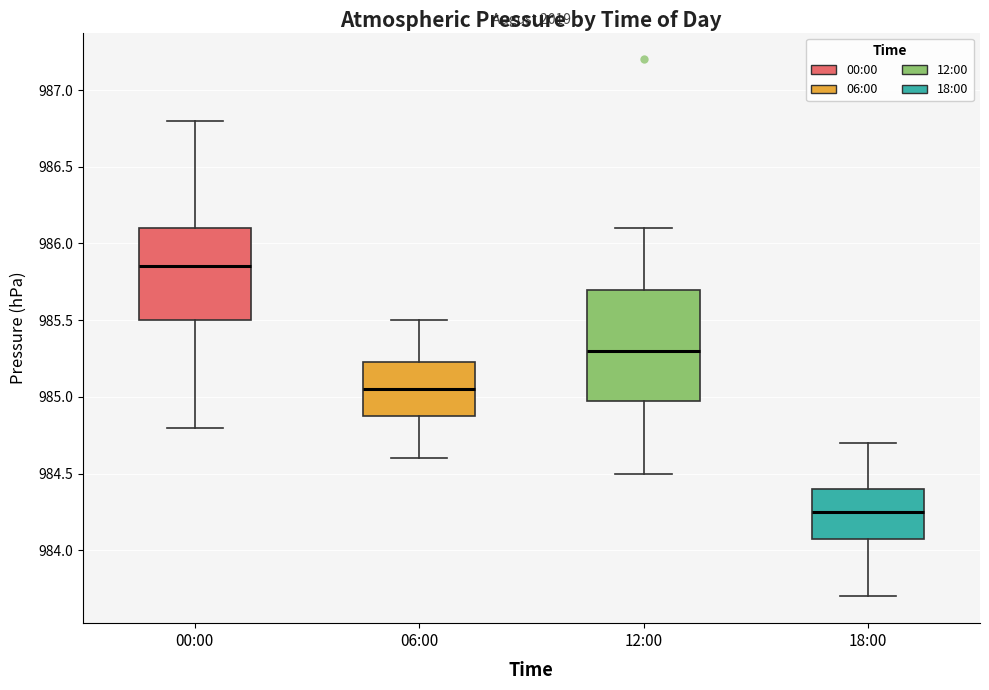

Reading left to right, transcribe this box plot: for each box, give where its median line is, the range the box spans, and where its two whiskers end, as read against the y-axis. The values are not printed on the chart, so give them approximately, as read against the axis.

00:00: median 985.85, box 985.50 to 986.10, whiskers 984.80 to 986.80
06:00: median 985.05, box 984.90 to 985.25, whiskers 984.60 to 985.50
12:00: median 985.30, box 985.00 to 985.70, whiskers 984.50 to 986.10
18:00: median 984.25, box 984.10 to 984.40, whiskers 983.70 to 984.70